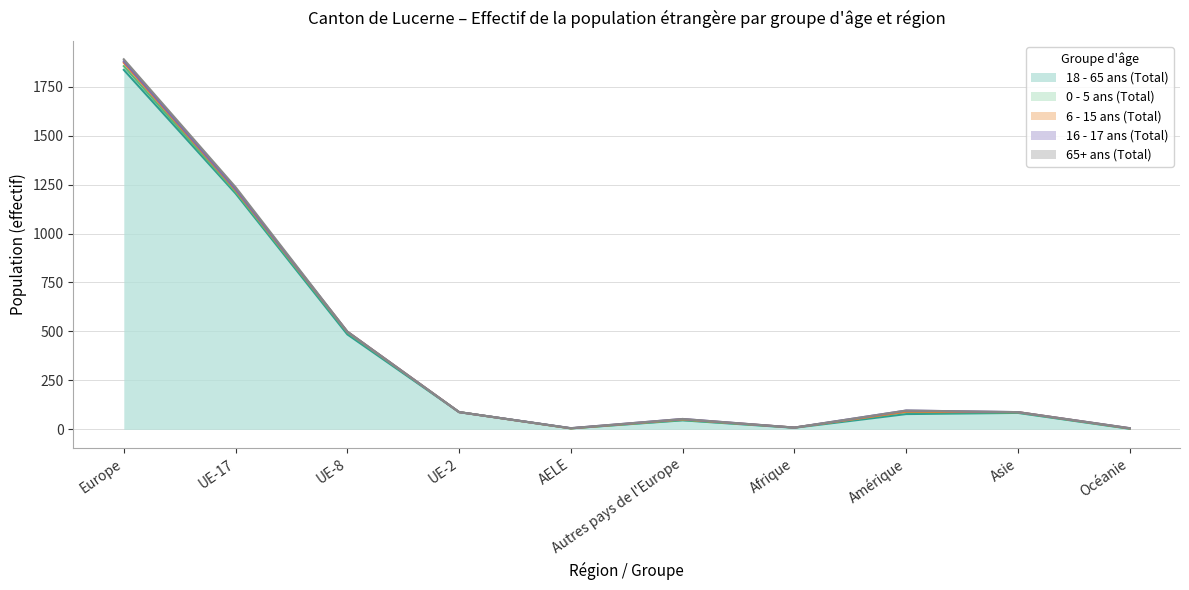

Which series has the largest range (max minus min)?

18 - 65 ans (Total)